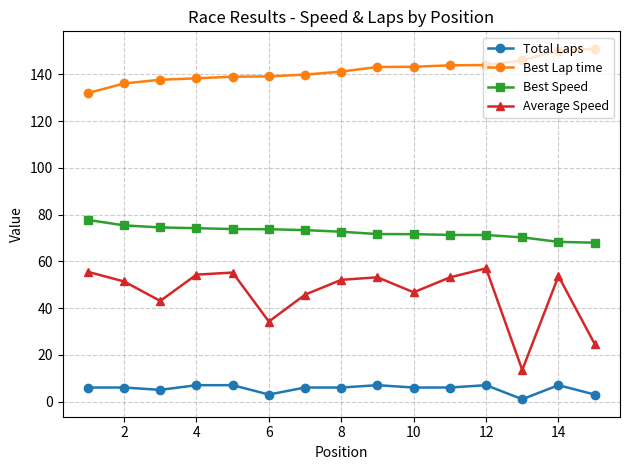

What is the highest value of the Average Speed series?

57.0